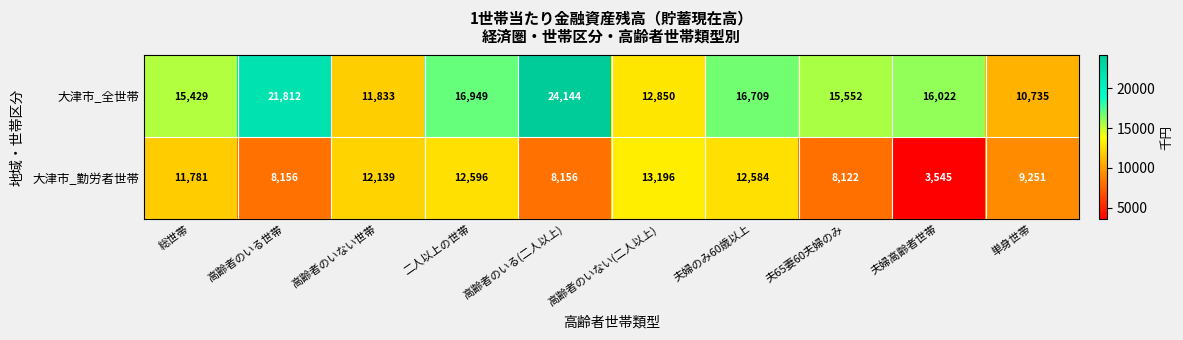

Is it true that 大津市_勤労者世帯 equals 1866 at 高齢者のいる(二人以上)?

False